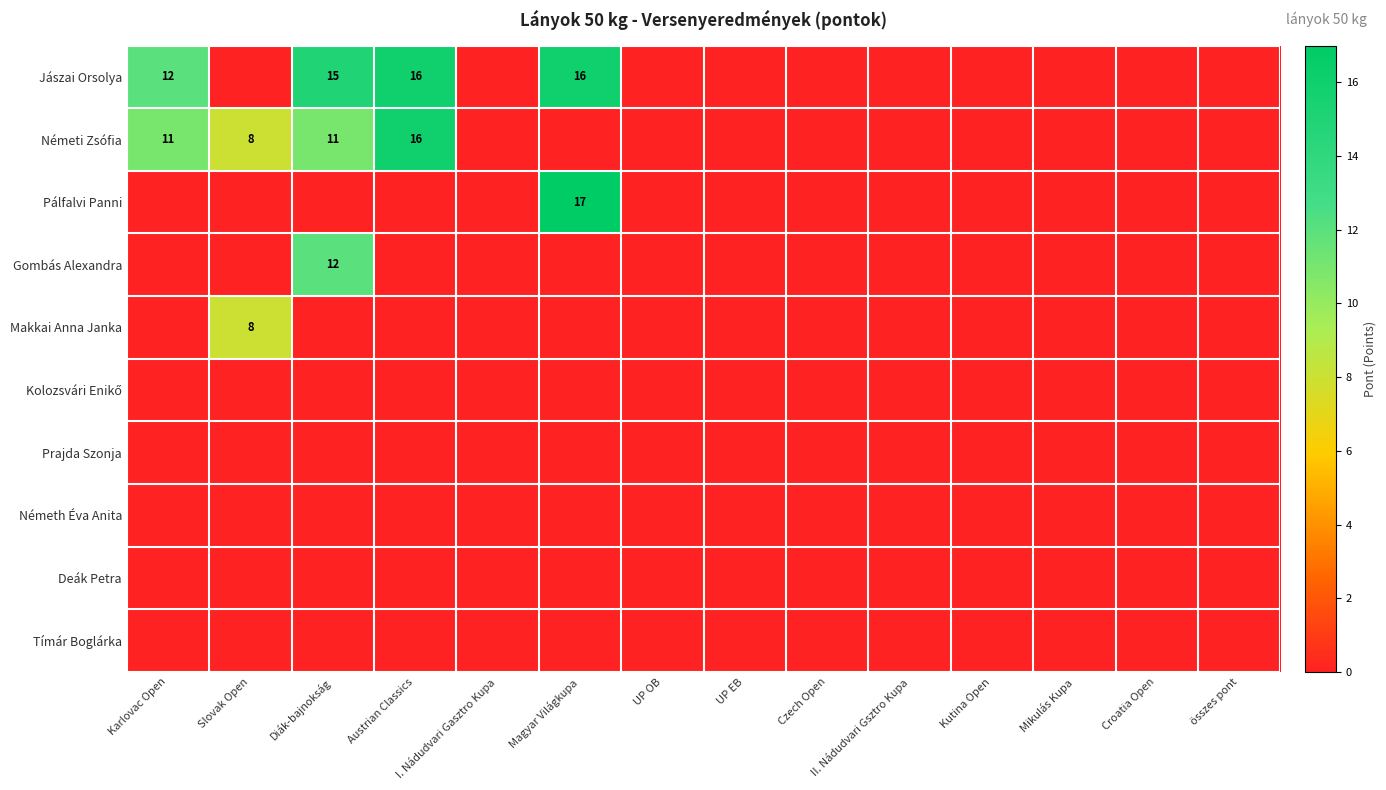

At which label is Makkai Anna Janka closest to 4?

Karlovac Open